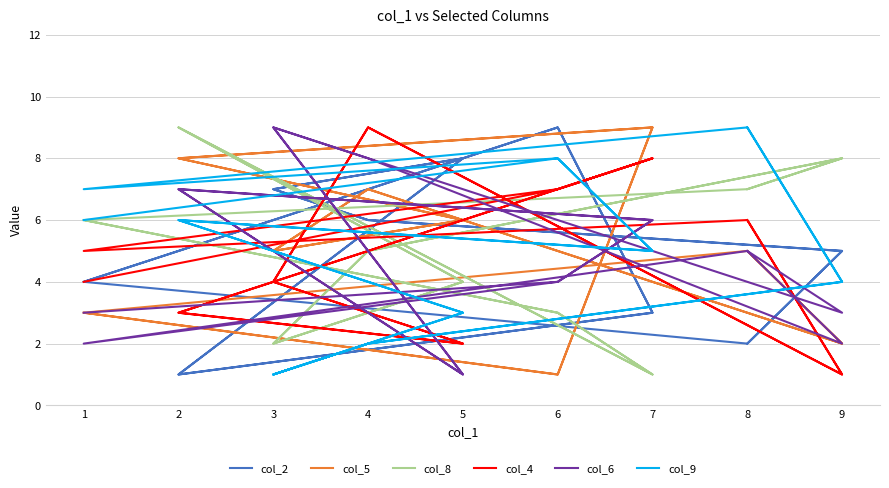

What is the value of the col_4 point at the 13th from the left?

3